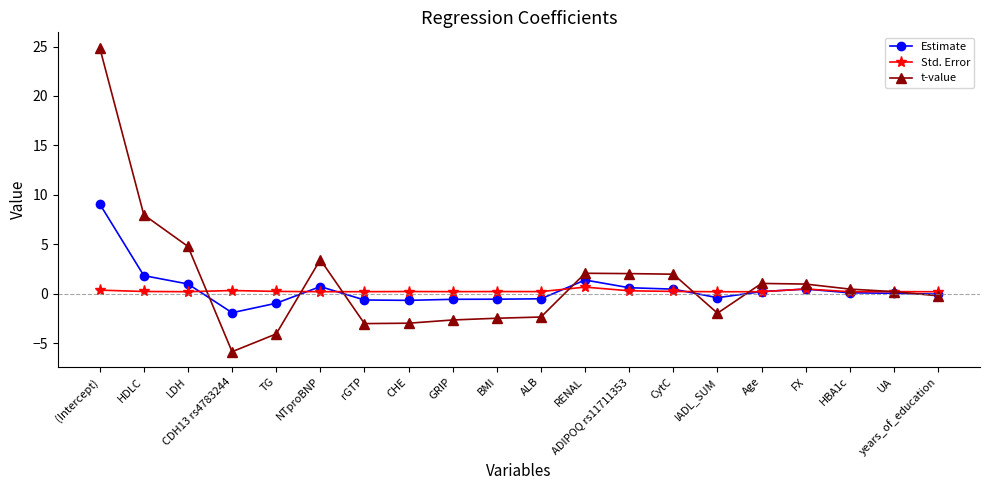

True or false: Std. Error has more than 1 interior local peaks.

True